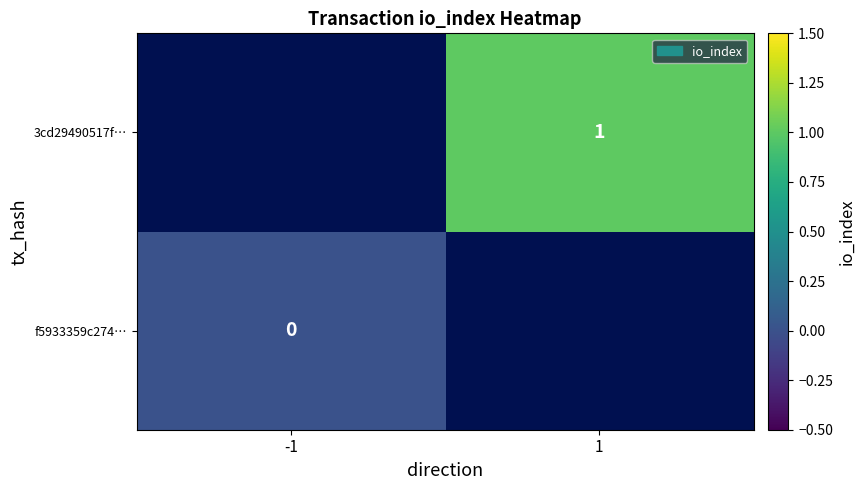

What is the greatest value displayed?

1.0